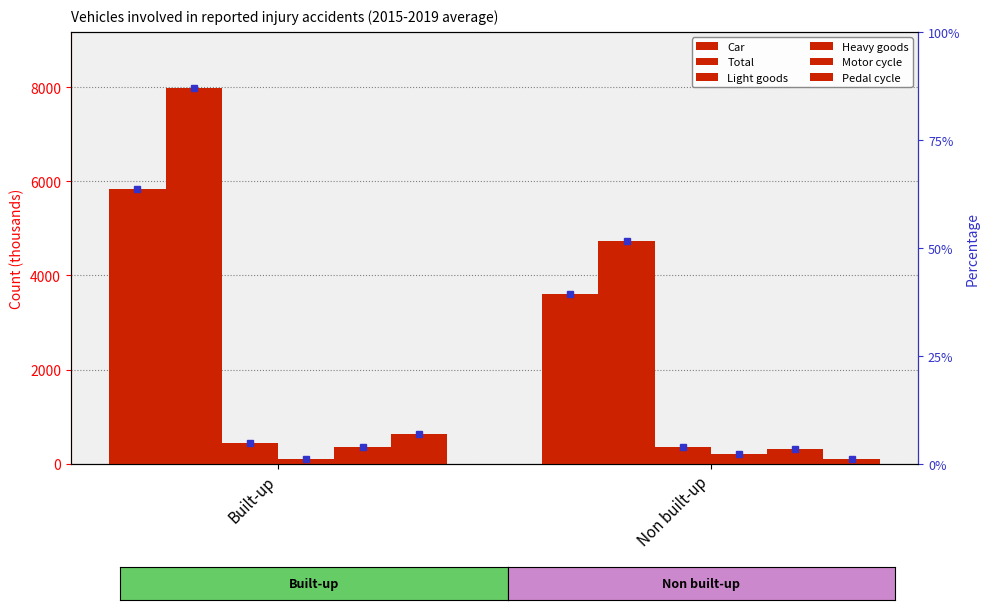

How many values in the Pedal cycle series are below 632?

1